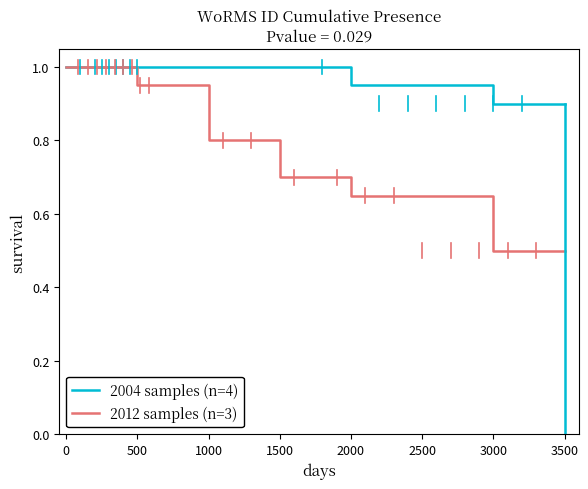

True or false: 2004 samples (n=4) has a value of 0.6 at 0.

False